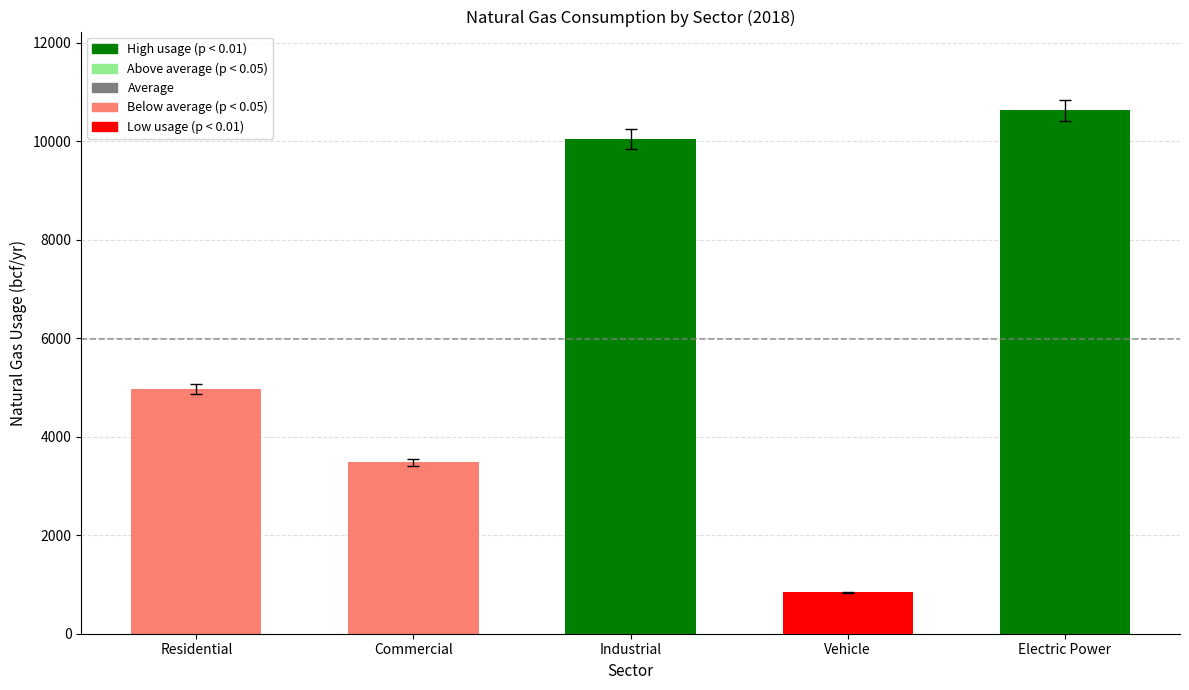

What is the maximum value shown in the chart?

10630